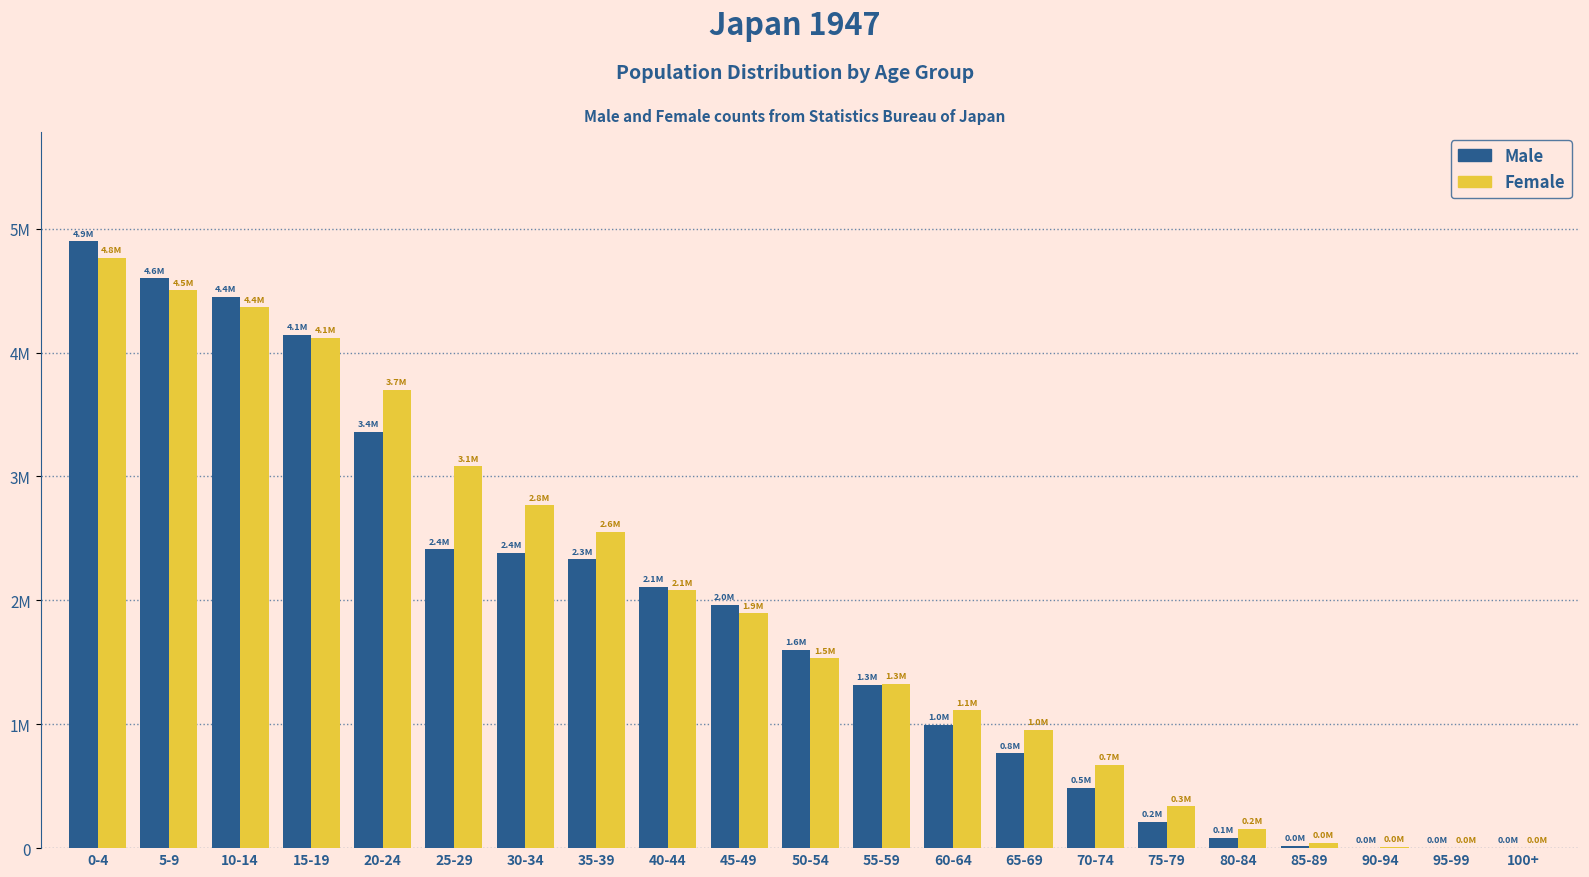

Rank the series by their maximum value, from highest to lowest.

Male, Female